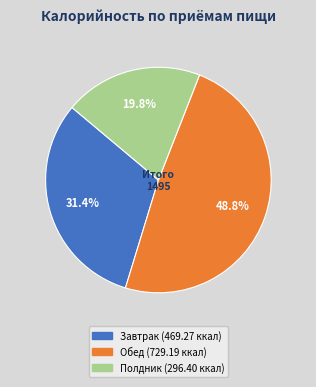

The Полдник slice represents 20% of the pie. True or false?

True